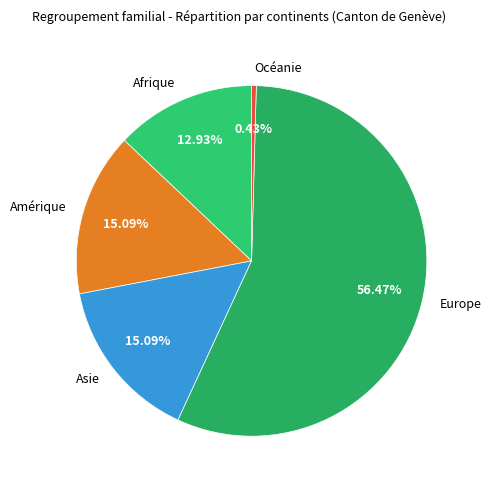

Which slice represents more than half of the pie?

Europe